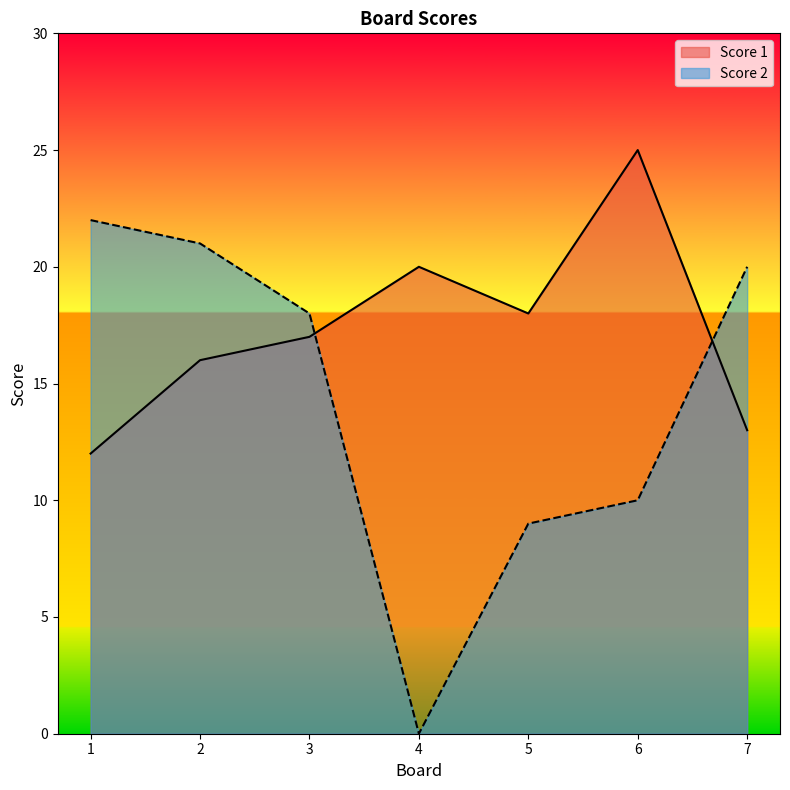

What is the sum of the Score 2 values at 1 and 6?

32